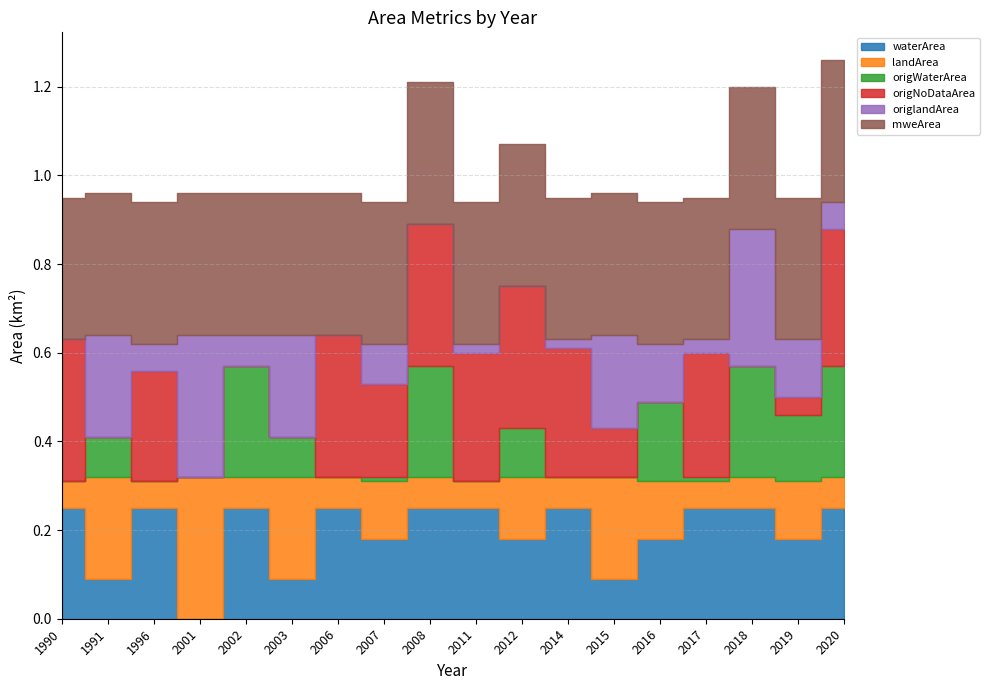

At which category is the sum across all series the highest?

2020